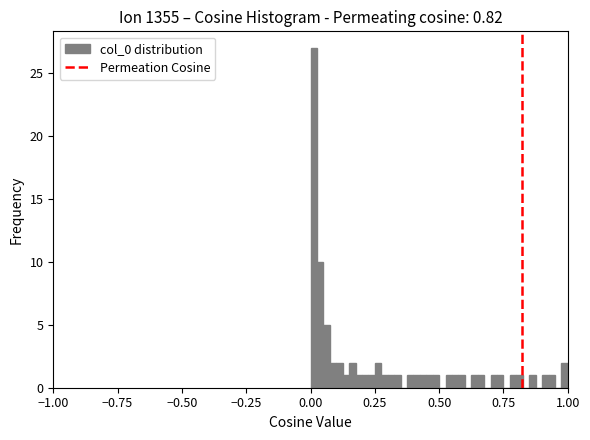

Read against the x-axis, roughly where is the centre of the tallest bar?

0.00